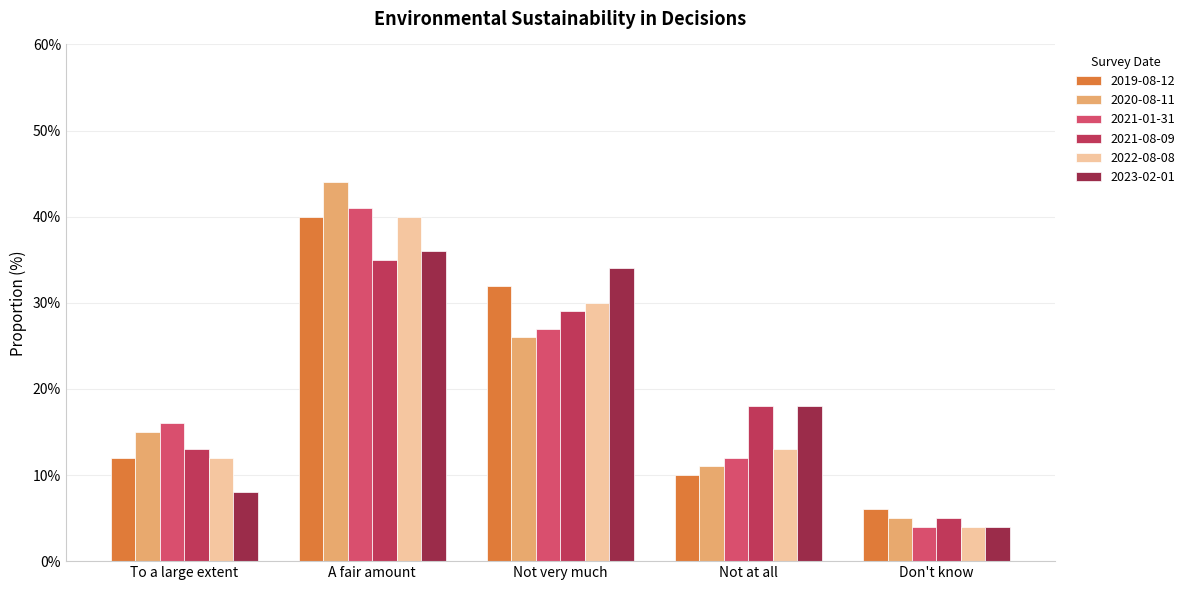

Reading left to right, extract all data points from this chart.

2019-08-12: To a large extent=12.0	A fair amount=40.0	Not very much=32.0	Not at all=10.0	Don't know=6.0
2020-08-11: To a large extent=15.0	A fair amount=44.0	Not very much=26.0	Not at all=11.0	Don't know=5.0
2021-01-31: To a large extent=16.0	A fair amount=41.0	Not very much=27.0	Not at all=12.0	Don't know=4.0
2021-08-09: To a large extent=13.0	A fair amount=35.0	Not very much=29.0	Not at all=18.0	Don't know=5.0
2022-08-08: To a large extent=12.0	A fair amount=40.0	Not very much=30.0	Not at all=13.0	Don't know=4.0
2023-02-01: To a large extent=8.0	A fair amount=36.0	Not very much=34.0	Not at all=18.0	Don't know=4.0